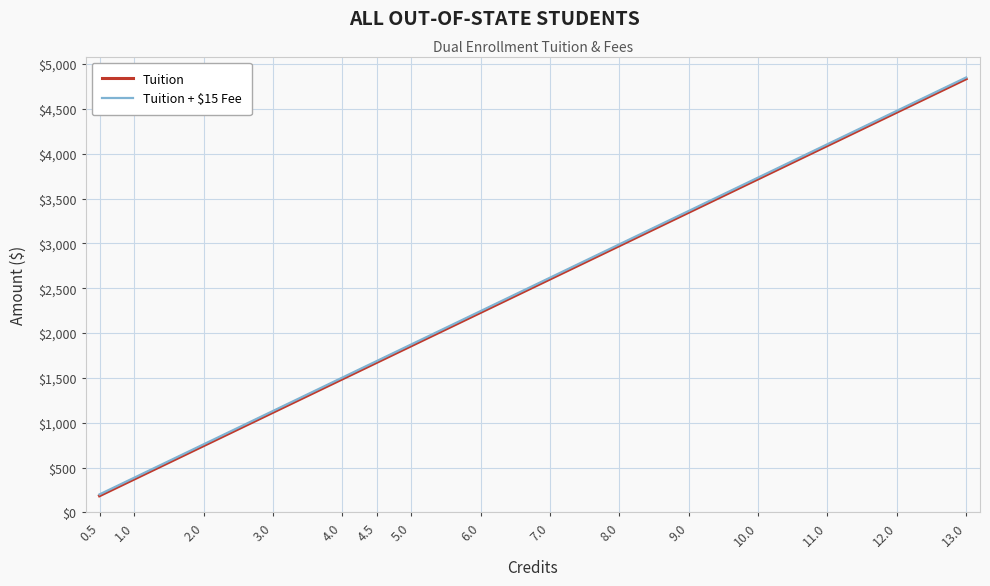

Rank the categories by Tuition + $15 Fee value from lowest to highest.

0.5, 1.0, 2.0, 3.0, 4.0, 4.5, 5.0, 6.0, 7.0, 8.0, 9.0, 10.0, 11.0, 12.0, 13.0